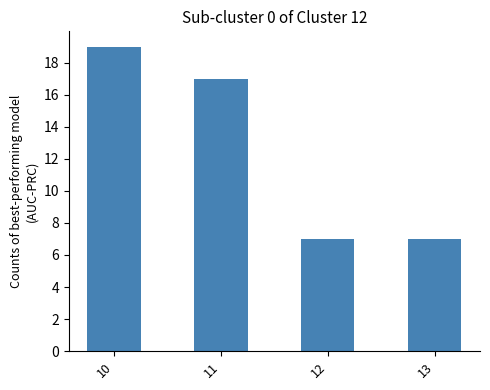

How many data points are less than 17?

2